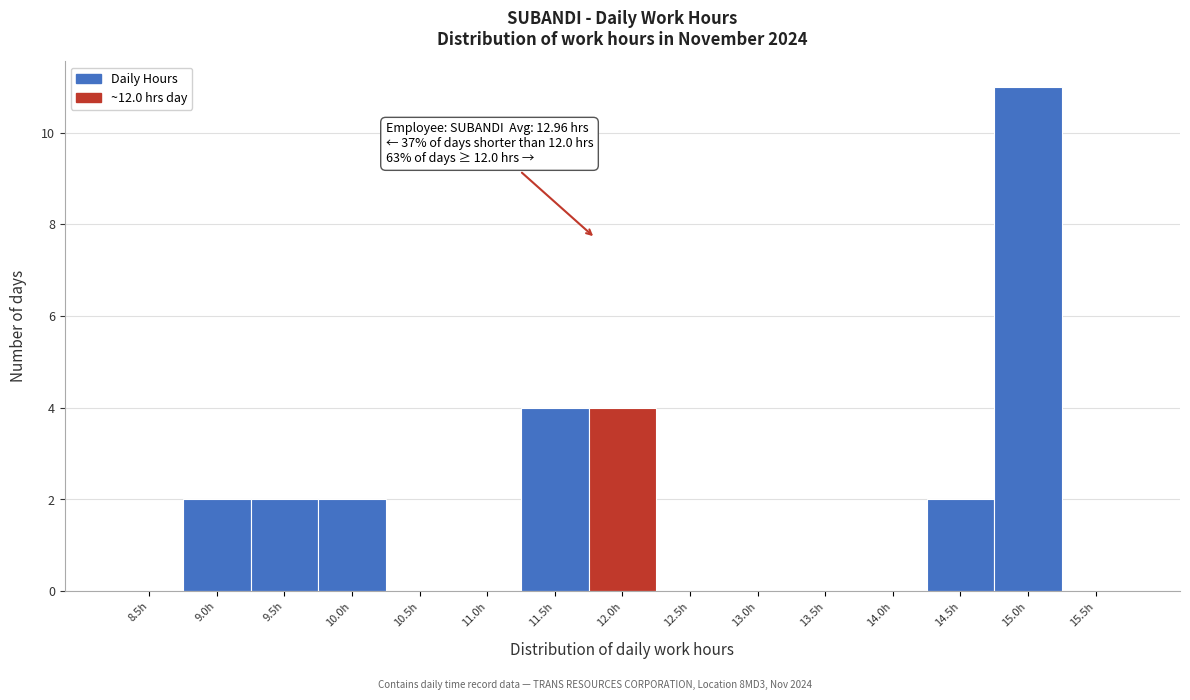

Reading left to right, list all the values displayed in this chart.

8.5h=0	9.0h=2	9.5h=2	10.0h=2	10.5h=0	11.0h=0	11.5h=4	12.0h=4	12.5h=0	13.0h=0	13.5h=0	14.0h=0	14.5h=2	15.0h=11	15.5h=0